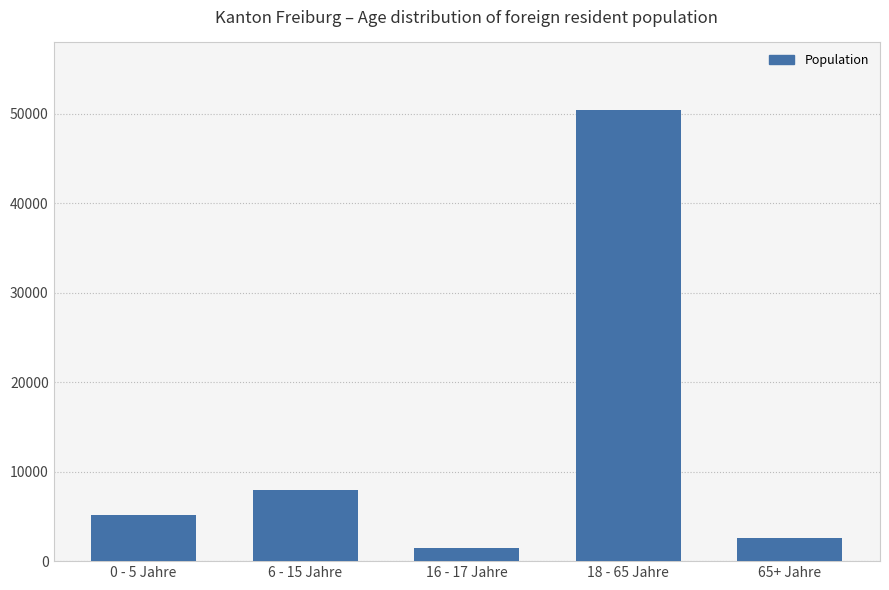

How many categories are shown in the chart?

5